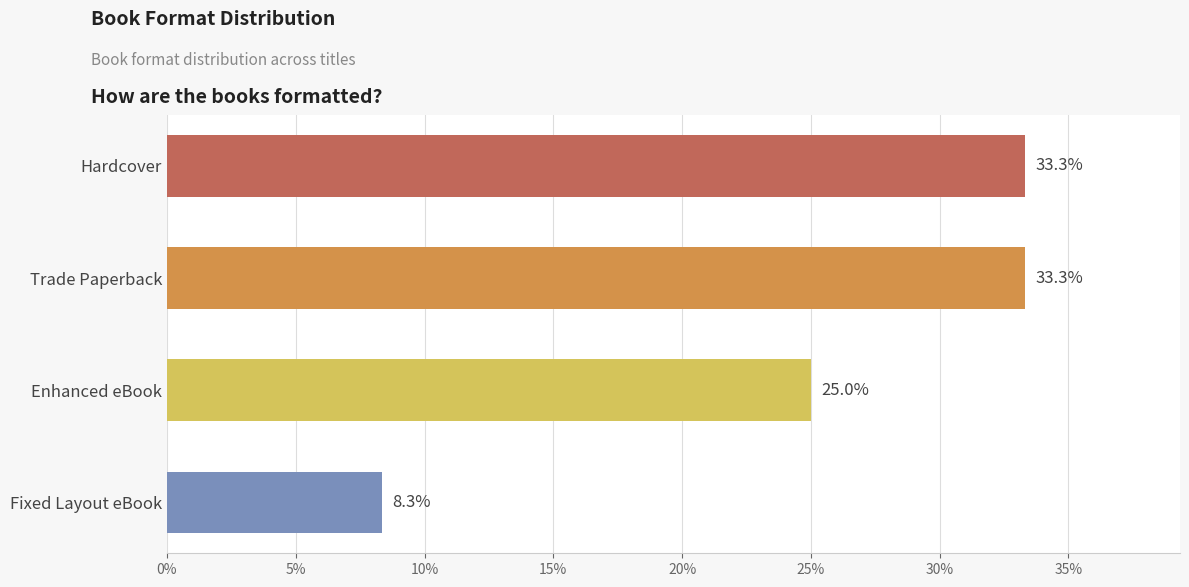

Which has a higher value, Enhanced eBook or Fixed Layout eBook?

Enhanced eBook